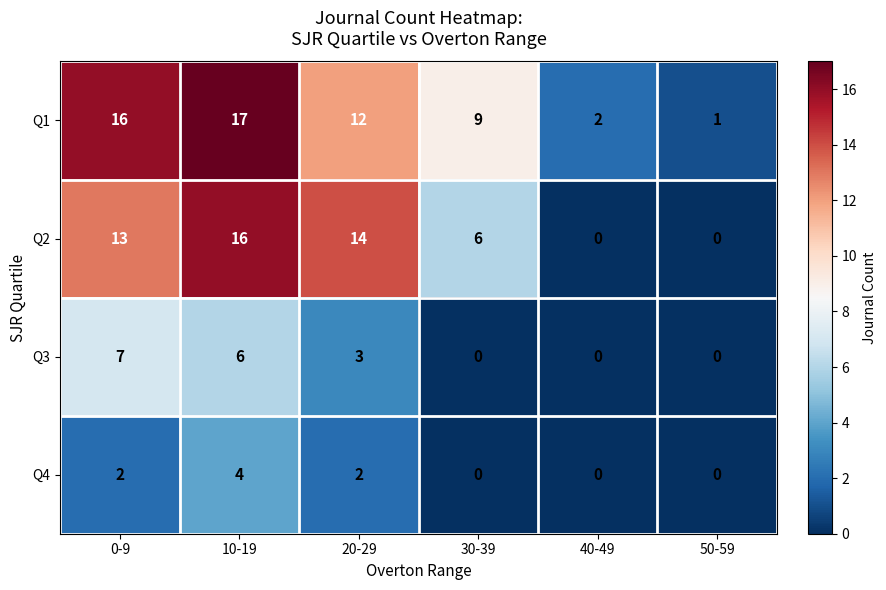

Which series changed the most between 20-29 and 30-39?

Q2